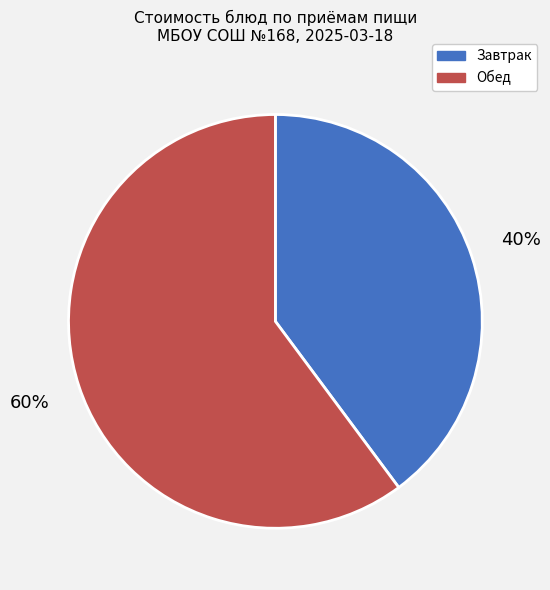

How many segments does this pie chart have?

2